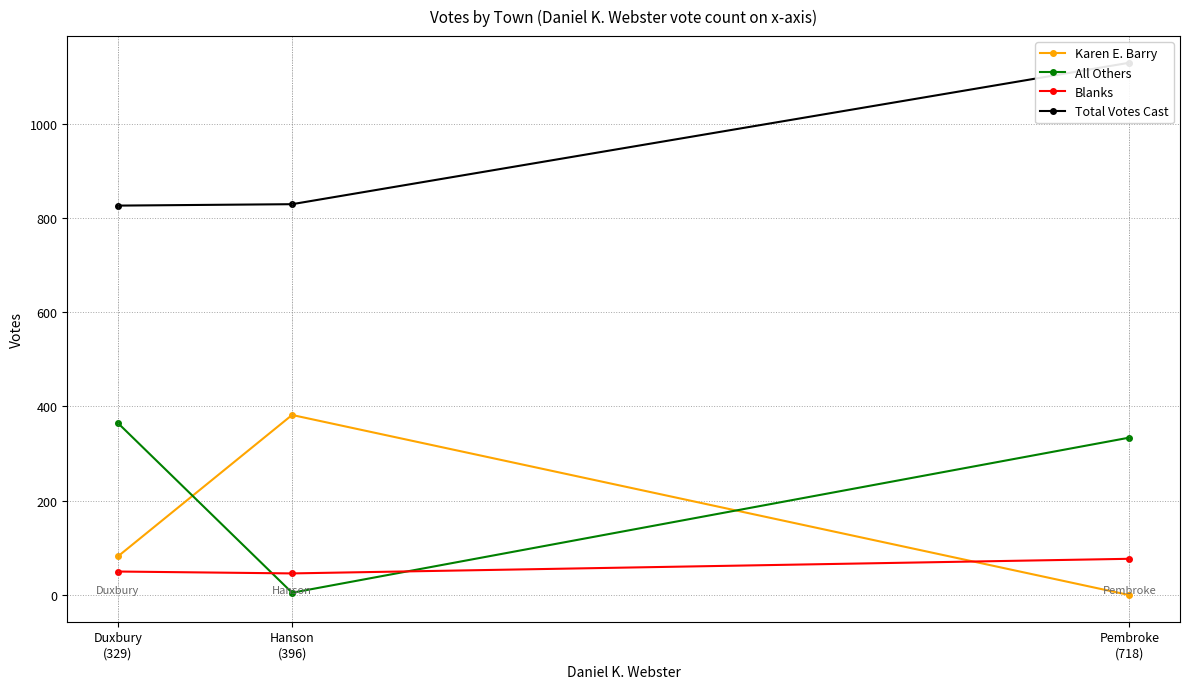

What are all the series names shown in the legend?

Karen E. Barry, All Others, Blanks, Total Votes Cast